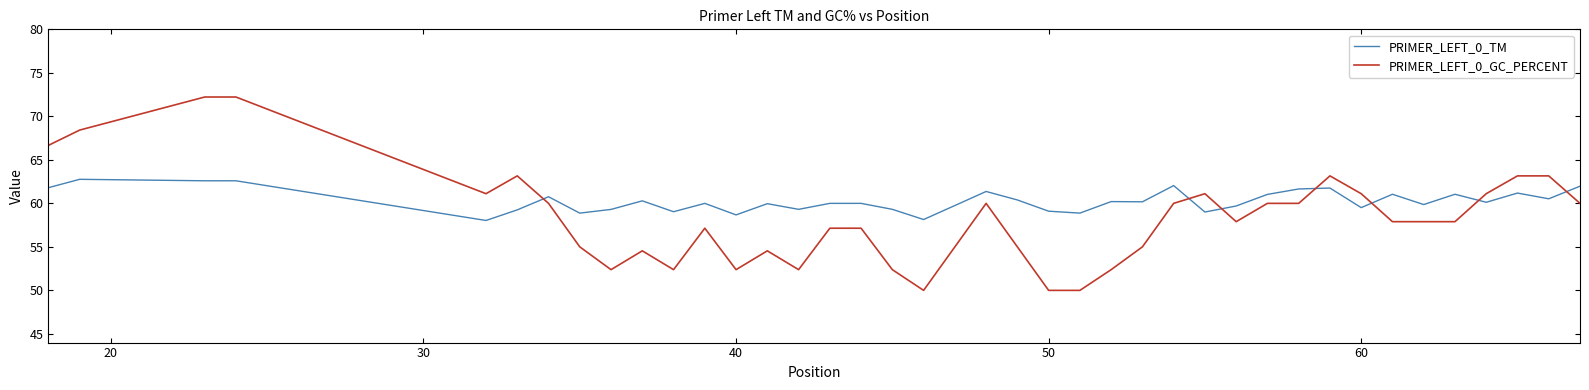

Which series has the largest total across all categories?

PRIMER_LEFT_0_TM